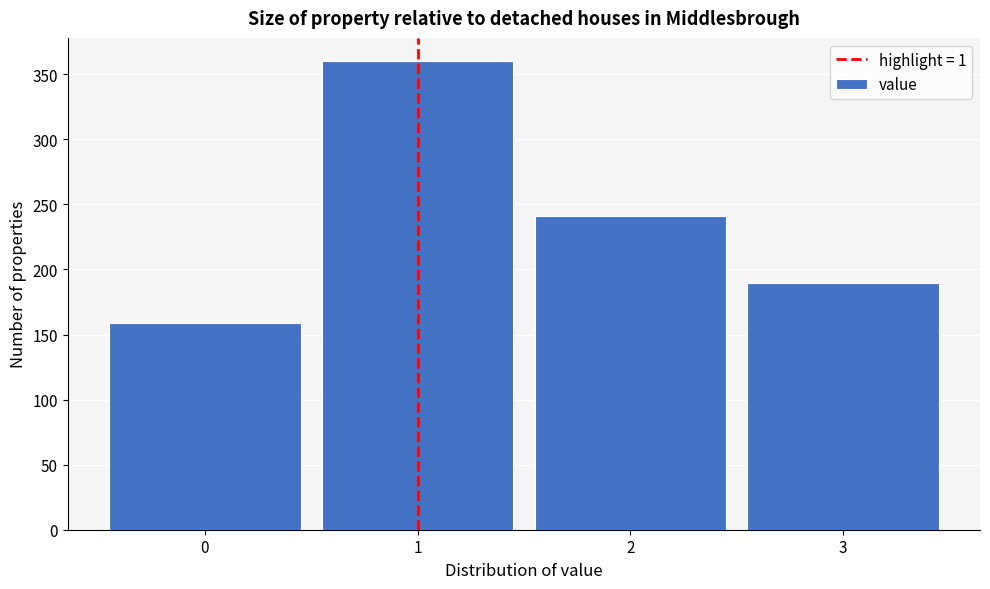

Which range on the x-axis has the tallest bar?

0.5 to 1.5